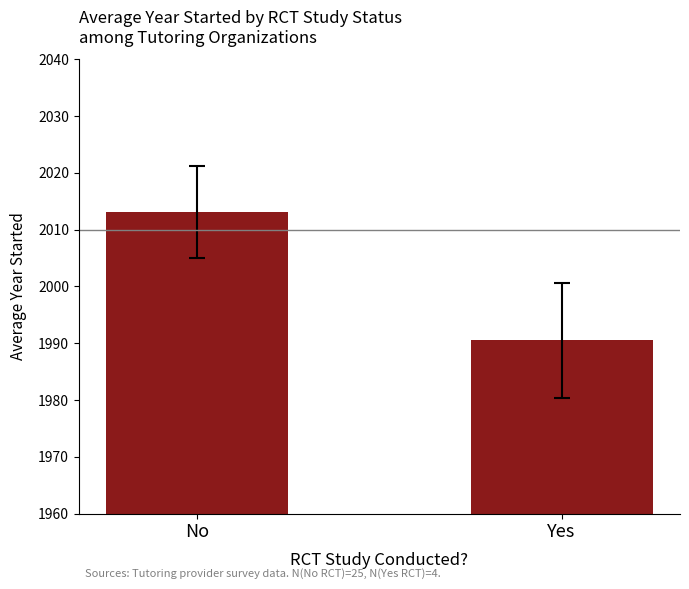

Which has a higher value, Yes or No?

No